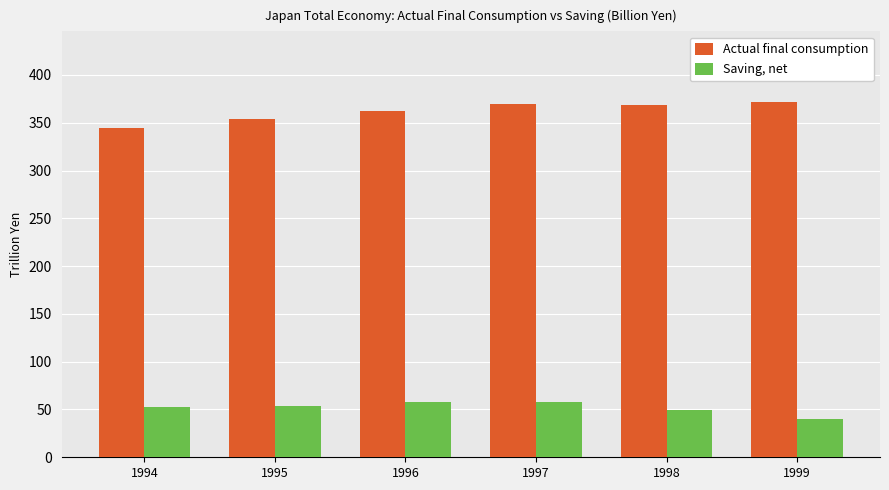

Which series changed the most between 1997 and 1999?

Saving, net